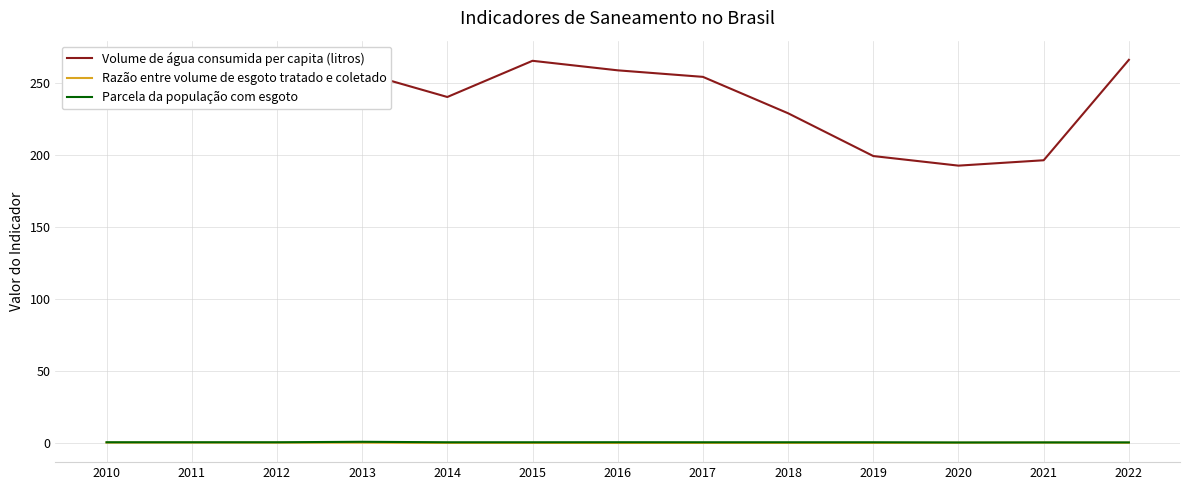

Count the number of categories in the chart.

13